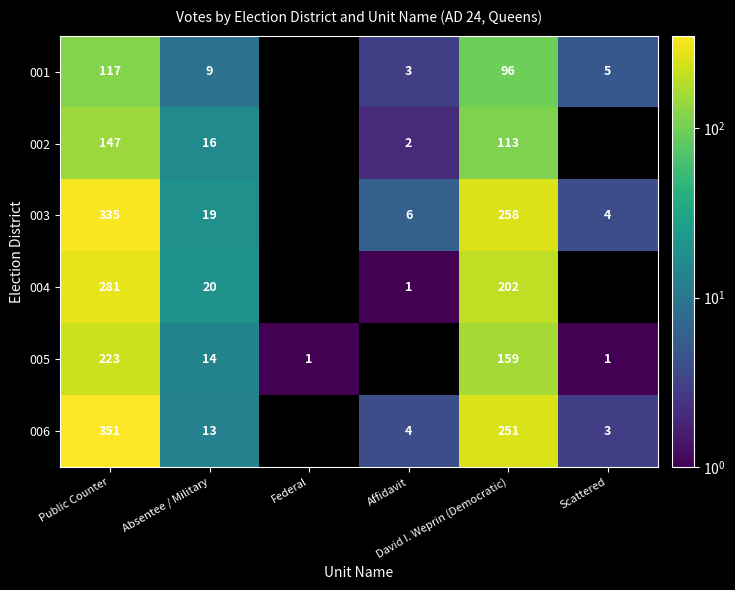

List the series in order of their peak value, highest first.

006, 003, 004, 005, 002, 001